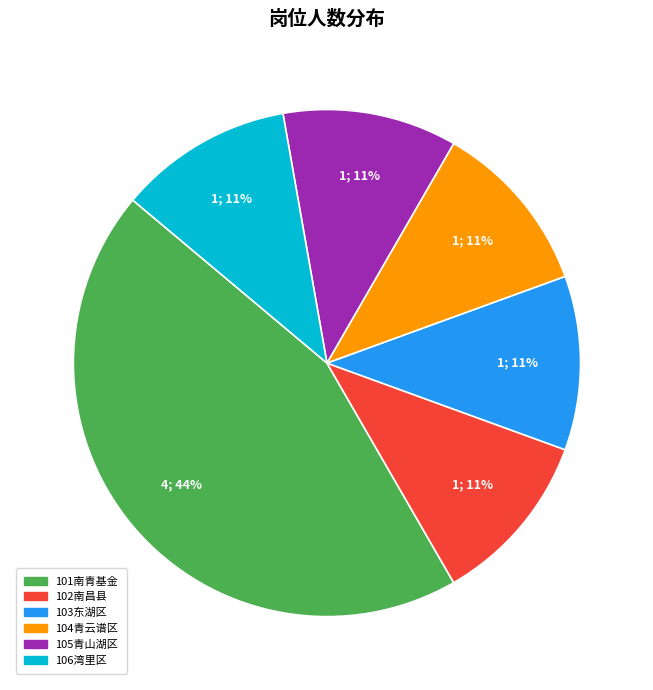

Is there a majority slice in this chart?

No